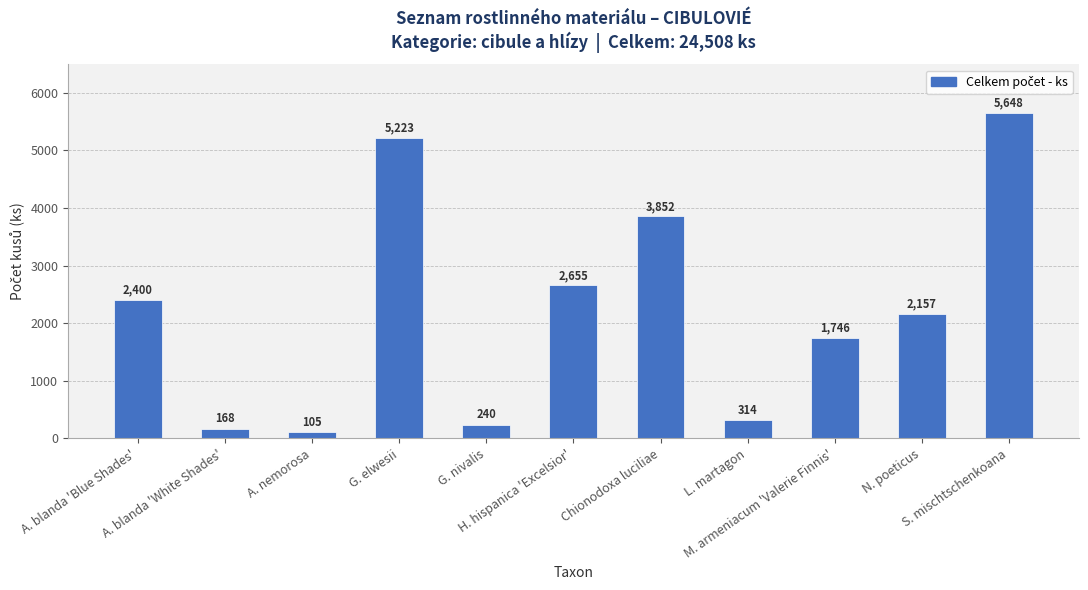

At which label is the value closest to 2876?

H. hispanica 'Excelsior'